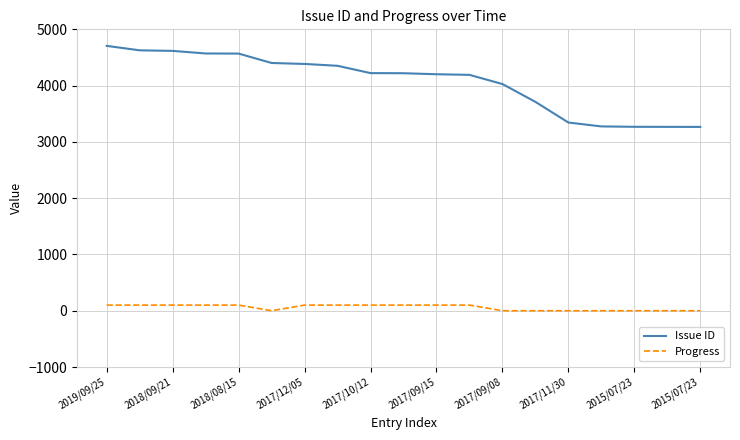

What is the maximum value shown in the chart?

4706